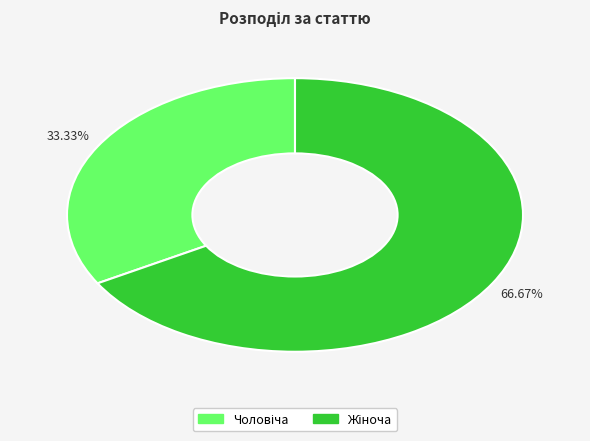

To the nearest percent, what is the average slice percentage?

50%